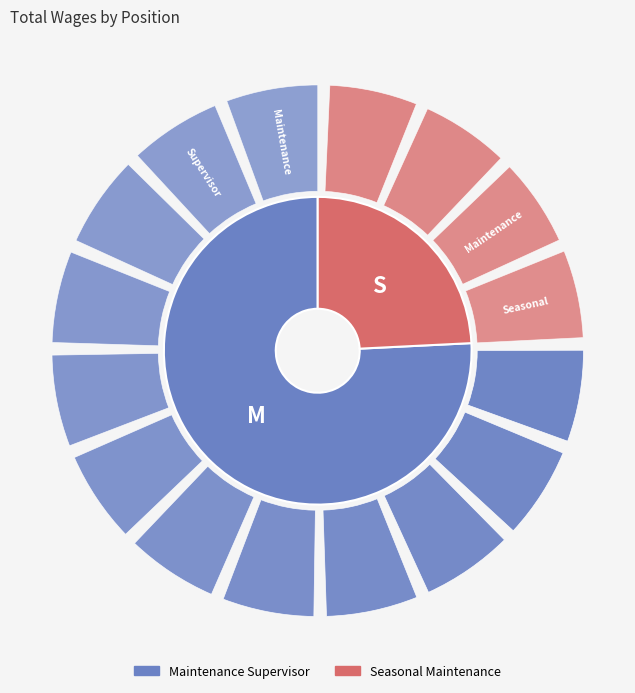

To the nearest percent, what percentage of the pie is Seasonal Maintenance?

24%